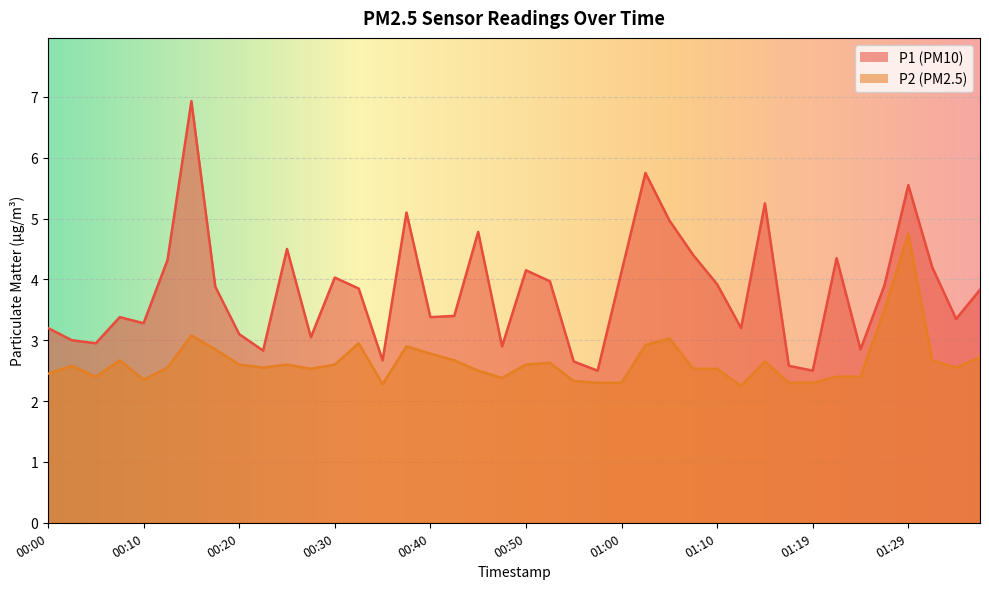

At 01:00, list the series in order from smallest to largest.

P2, P1